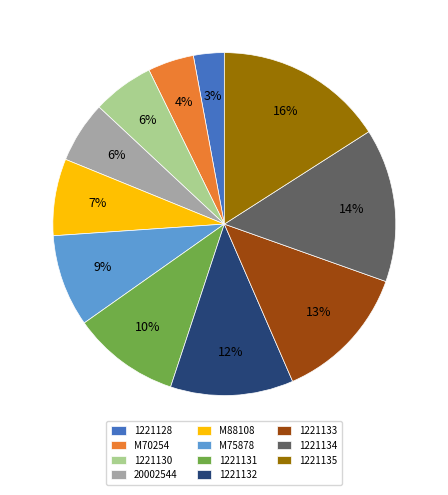

To the nearest percent, what percentage of the pie is 1221132?

12%